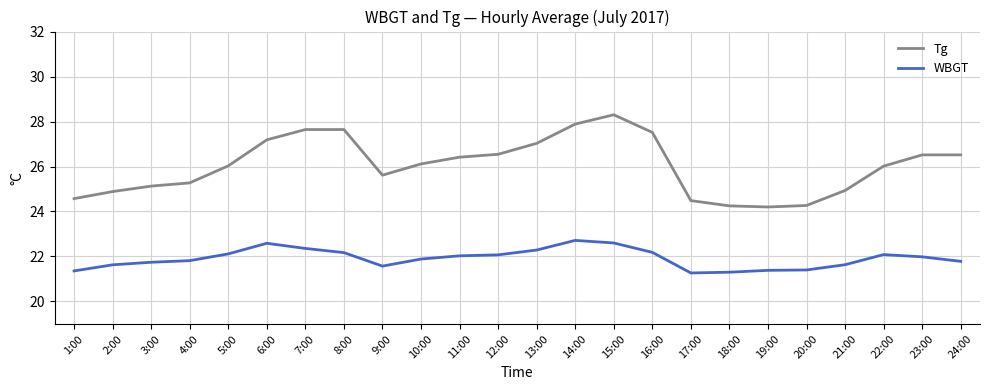

How many lines are shown in the chart?

2